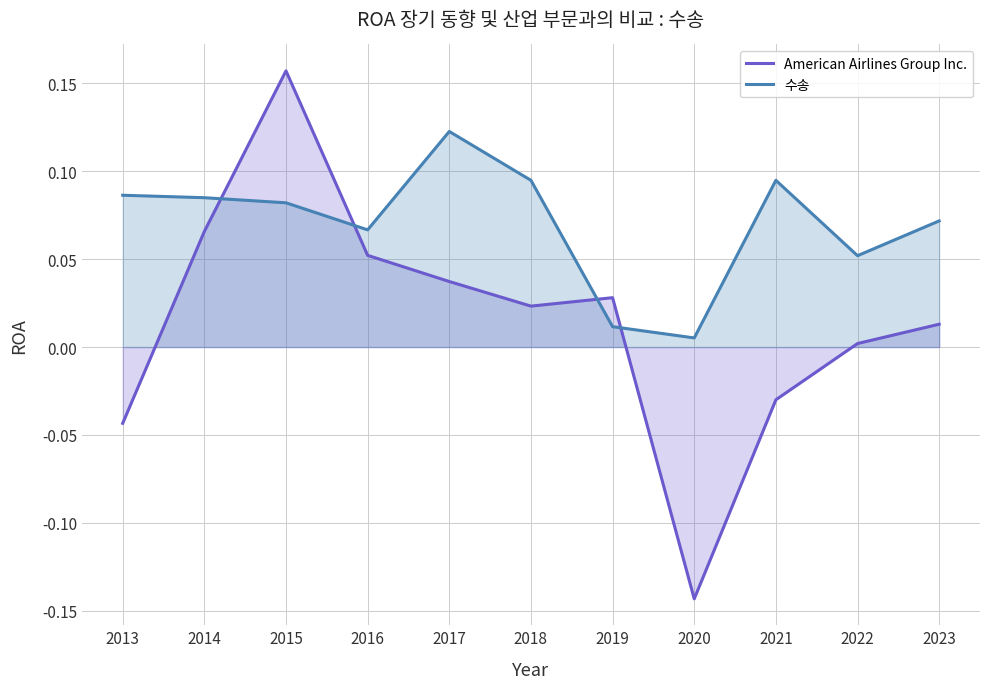

After their last crossing, which series has the higher values: 수송 or American Airlines Group Inc.?

수송